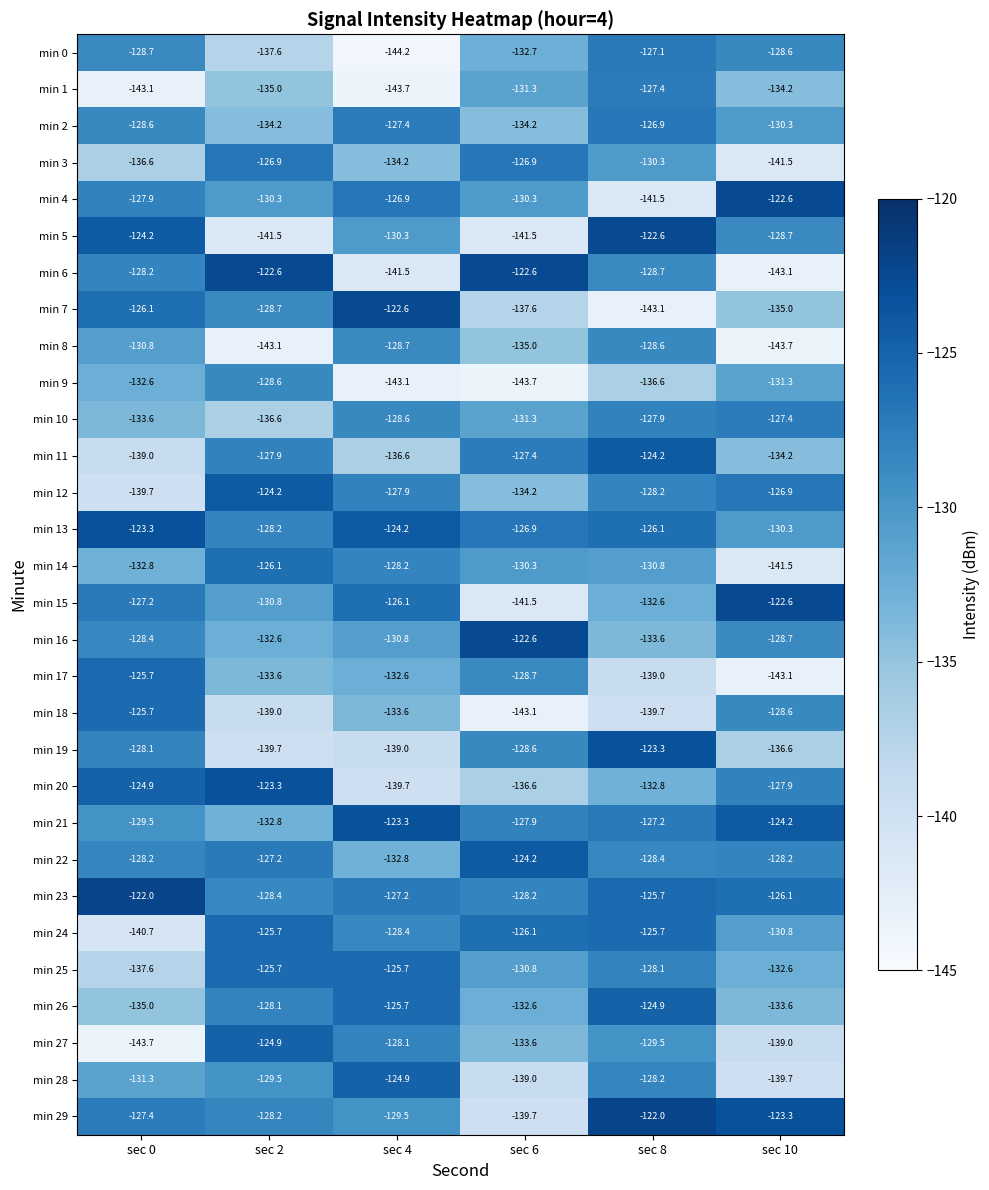

The min 26 series shows -125.7 at sec 4. True or false?

True